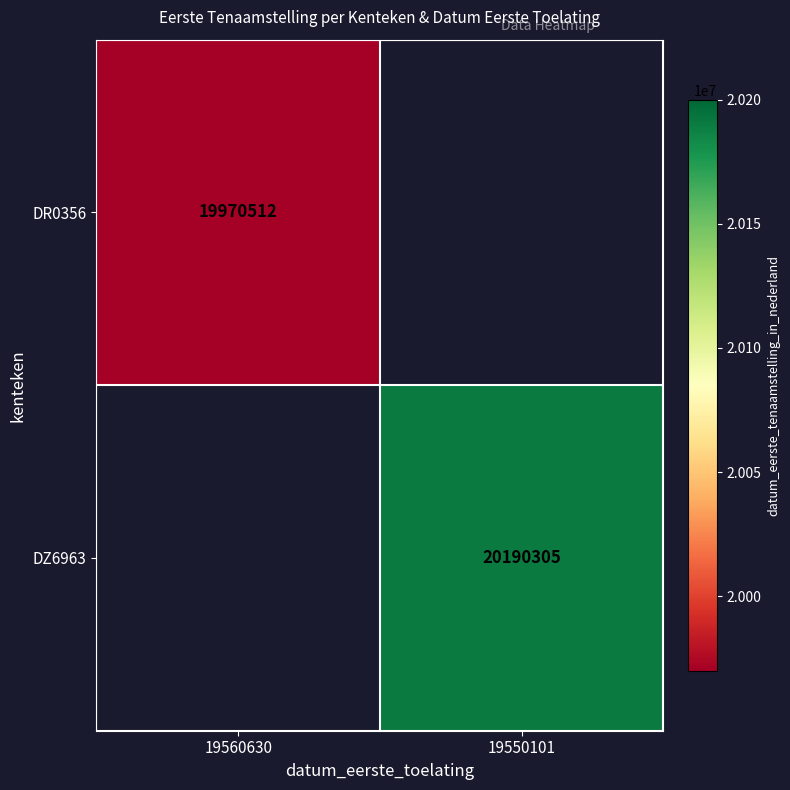

What is the smallest value displayed?

19970512.0